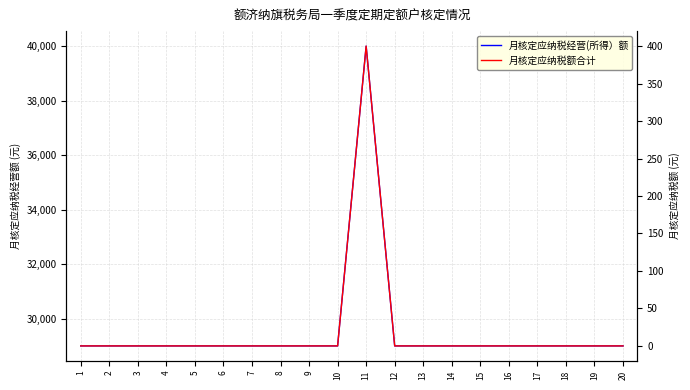

Reading left to right, what are all the values shown in this chart?

月核定应纳税经营(所得）额: 29000	29000	29000	29000	29000	29000	29000	29000	29000	29000	40000	29000	29000	29000	29000	29000	29000	29000	29000	29000
月核定应纳税额合计: 0	0	0	0	0	0	0	0	0	0	400	0	0	0	0	0	0	0	0	0